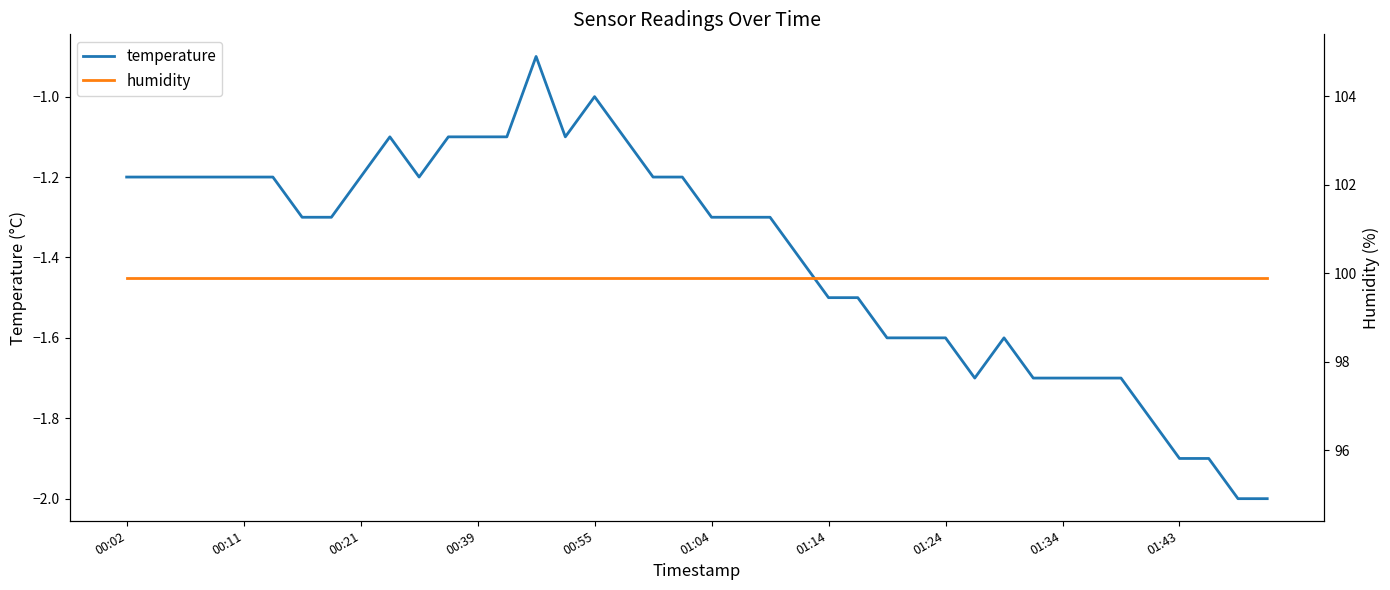

What is the spread (max minus min) of values at 26?

101.5